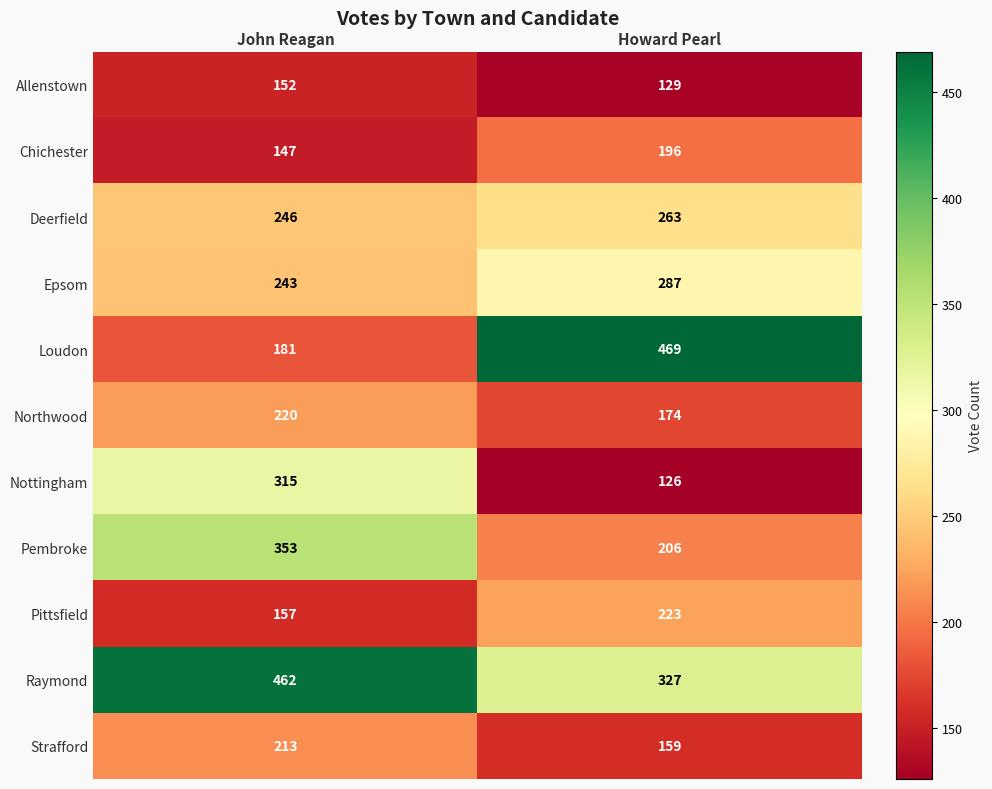

At how many categories does at least one series exceed 267?

2